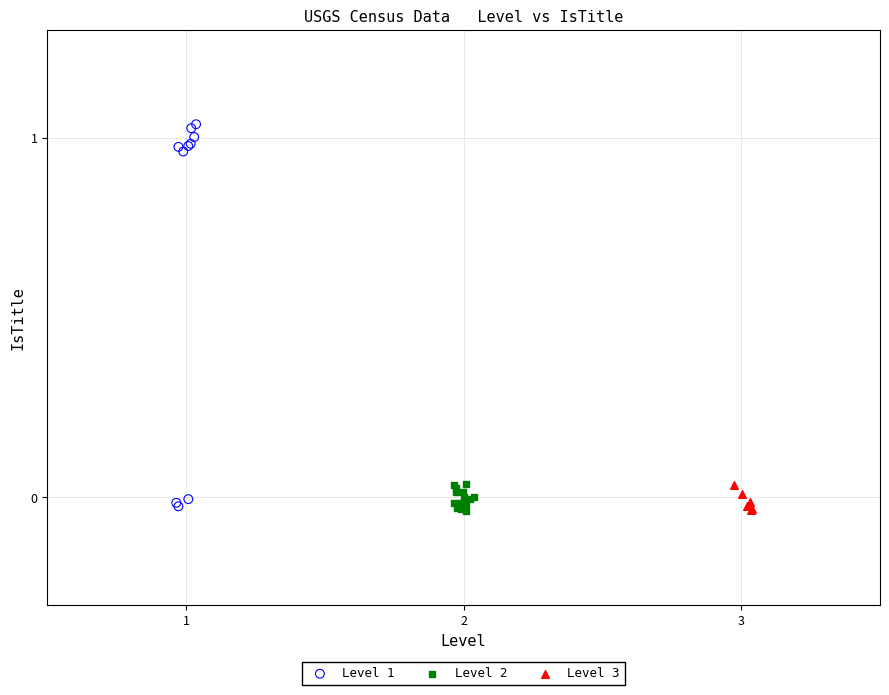

Which series reaches the maximum Y coordinate?

Level 1